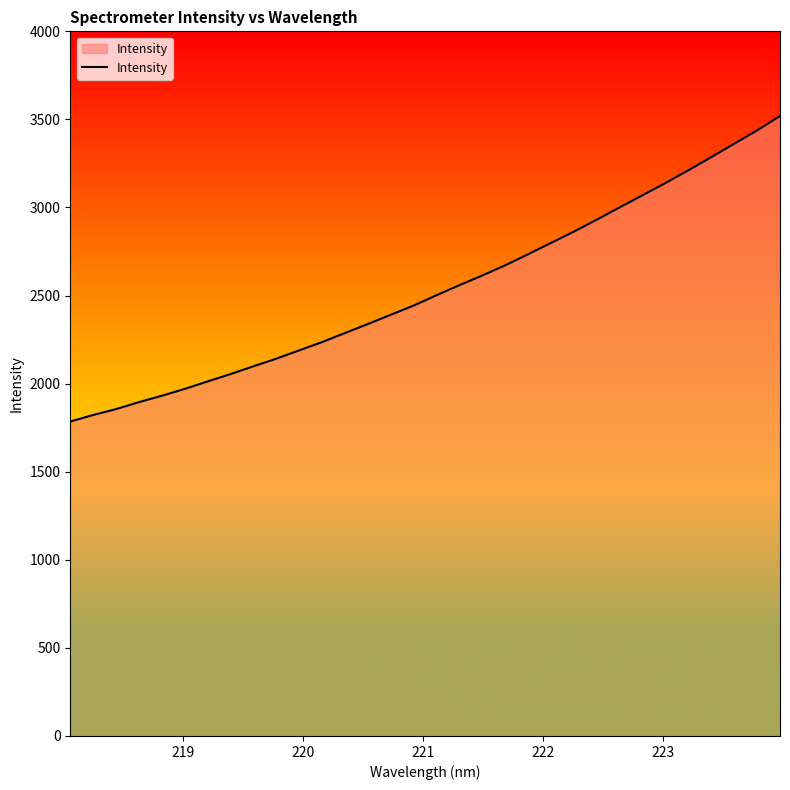

True or false: there are more than 1 points higher than both neighbors.

False